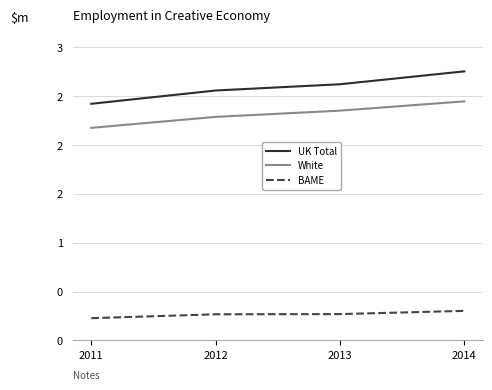

What are all the series names shown in the legend?

UK Total, White, BAME